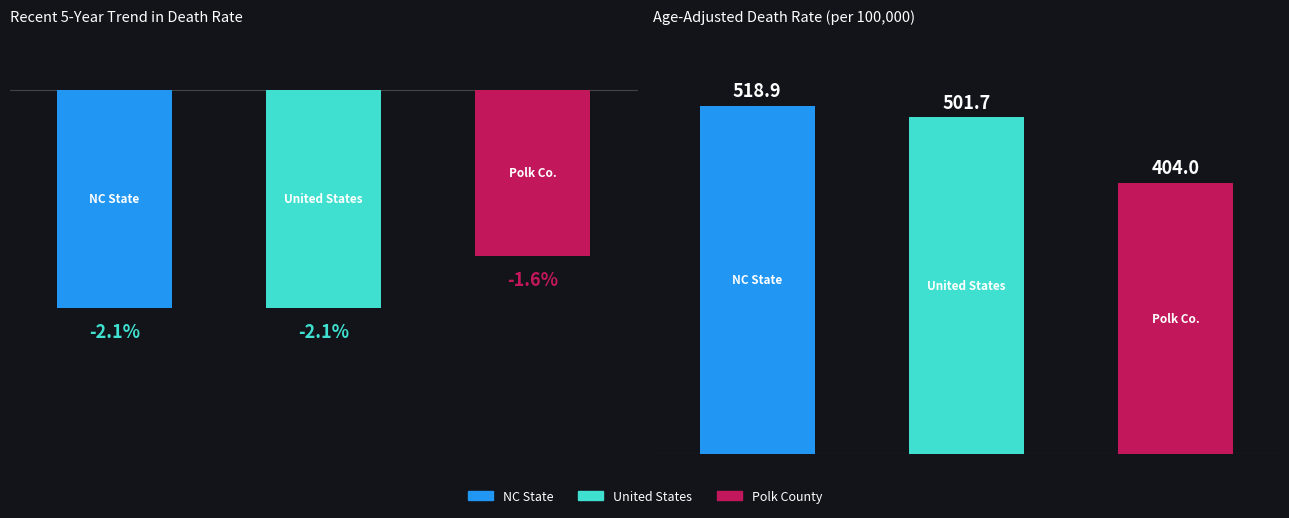

Between 0 and 1, which is larger?

1